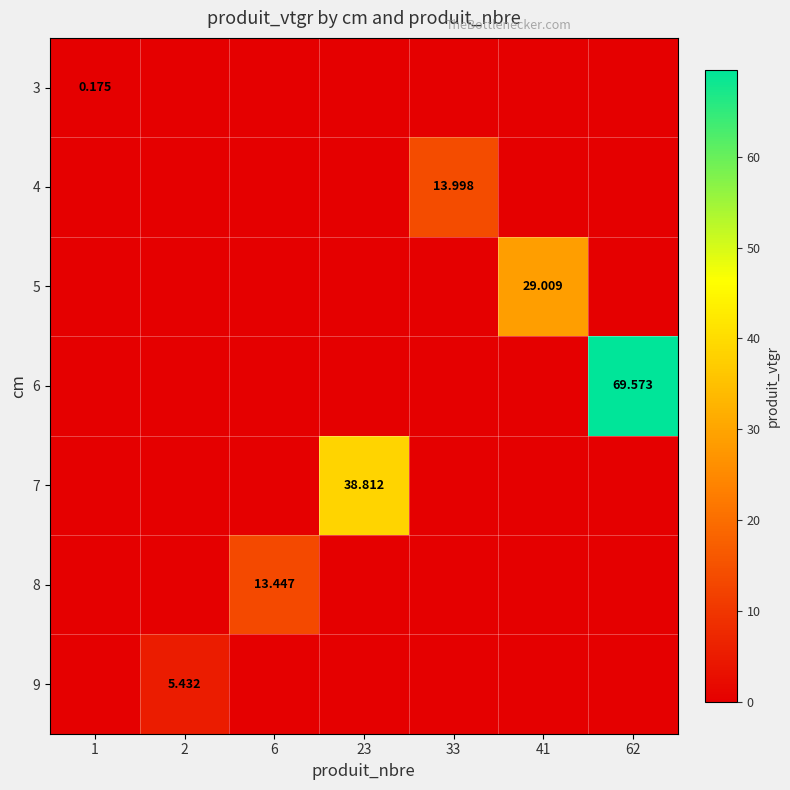

What is the greatest value displayed?

69.6